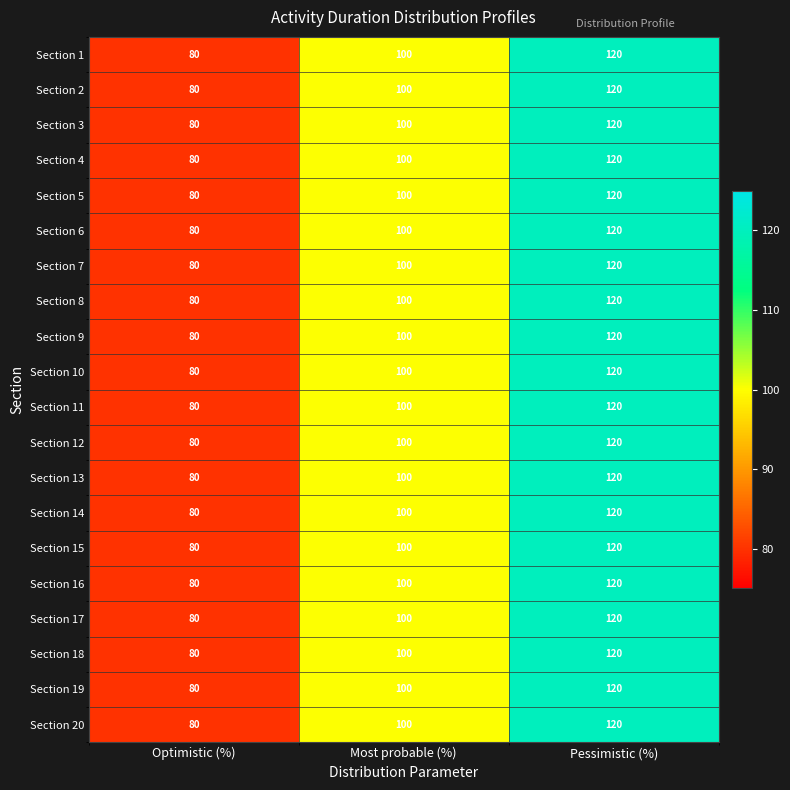

The Section 10 series shows 127 at Optimistic (%). True or false?

False